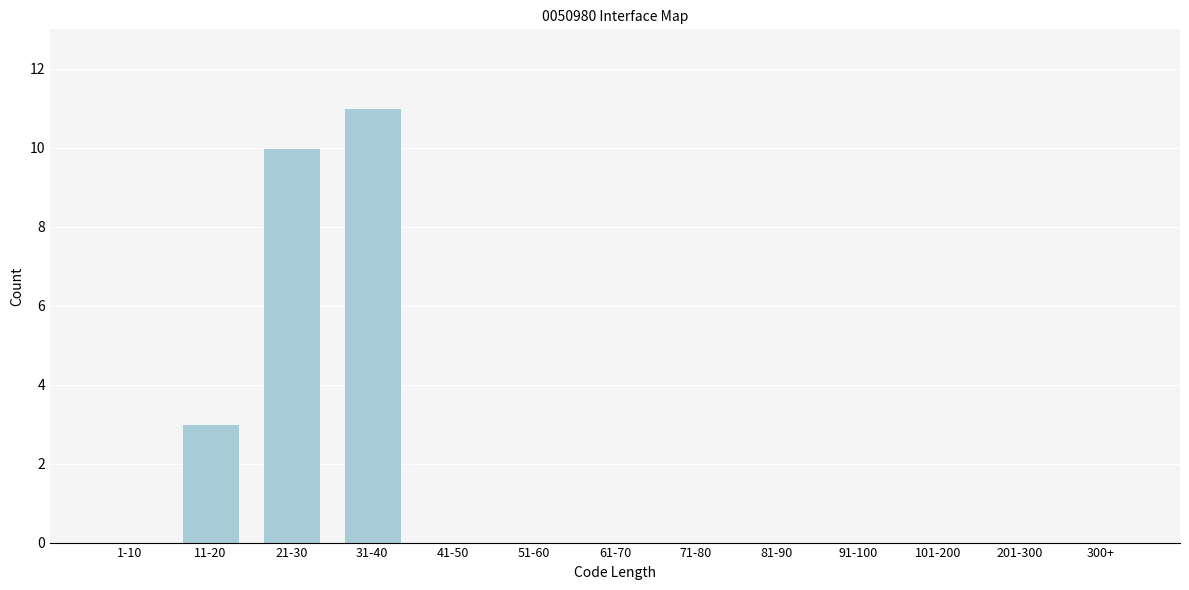

Reading right to left, extract all data points from this chart.

300+=0	201-300=0	101-200=0	91-100=0	81-90=0	71-80=0	61-70=0	51-60=0	41-50=0	31-40=11	21-30=10	11-20=3	1-10=0